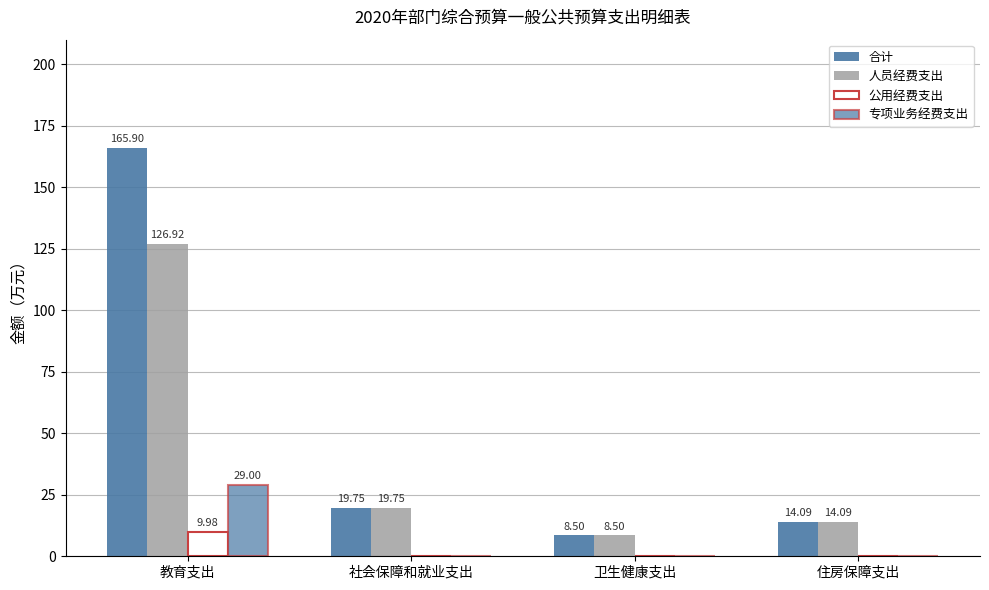

Which series has the largest range (max minus min)?

合计